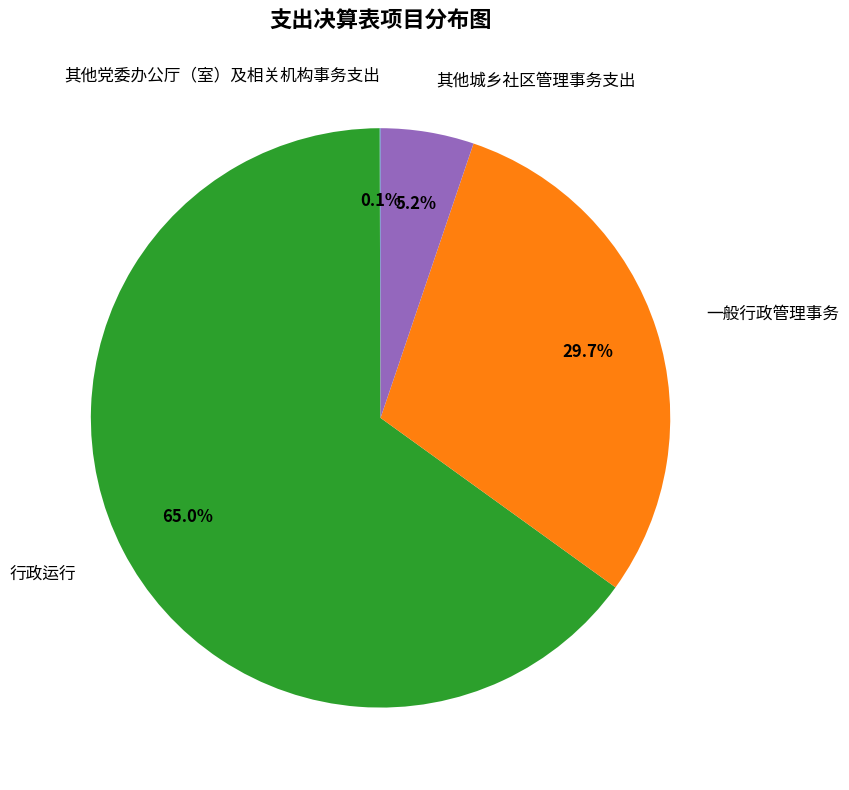

True or false: 其他城乡社区管理事务支出 accounts for 5% of the total.

True